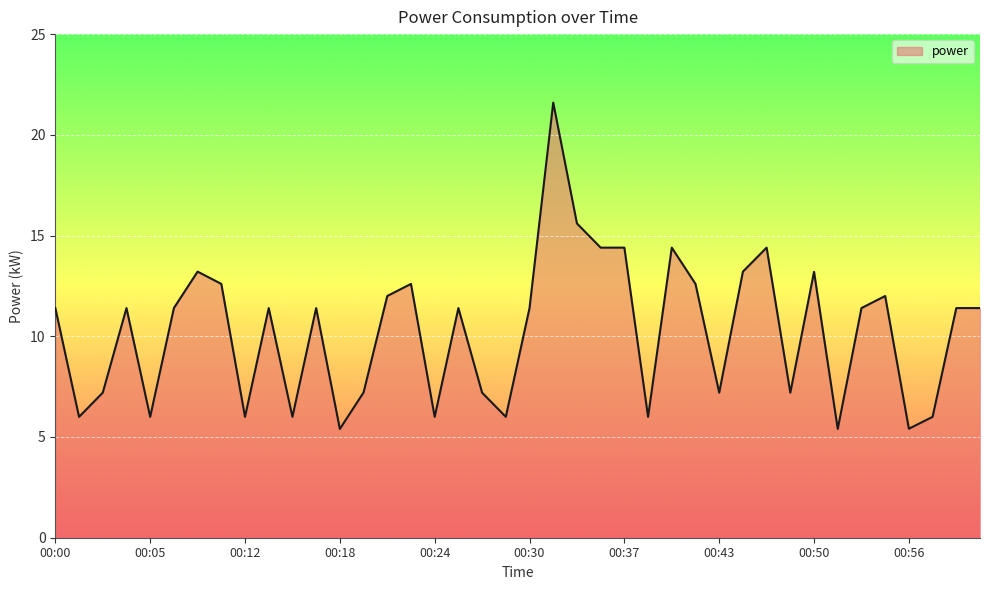

What is the smallest value displayed?

5.4